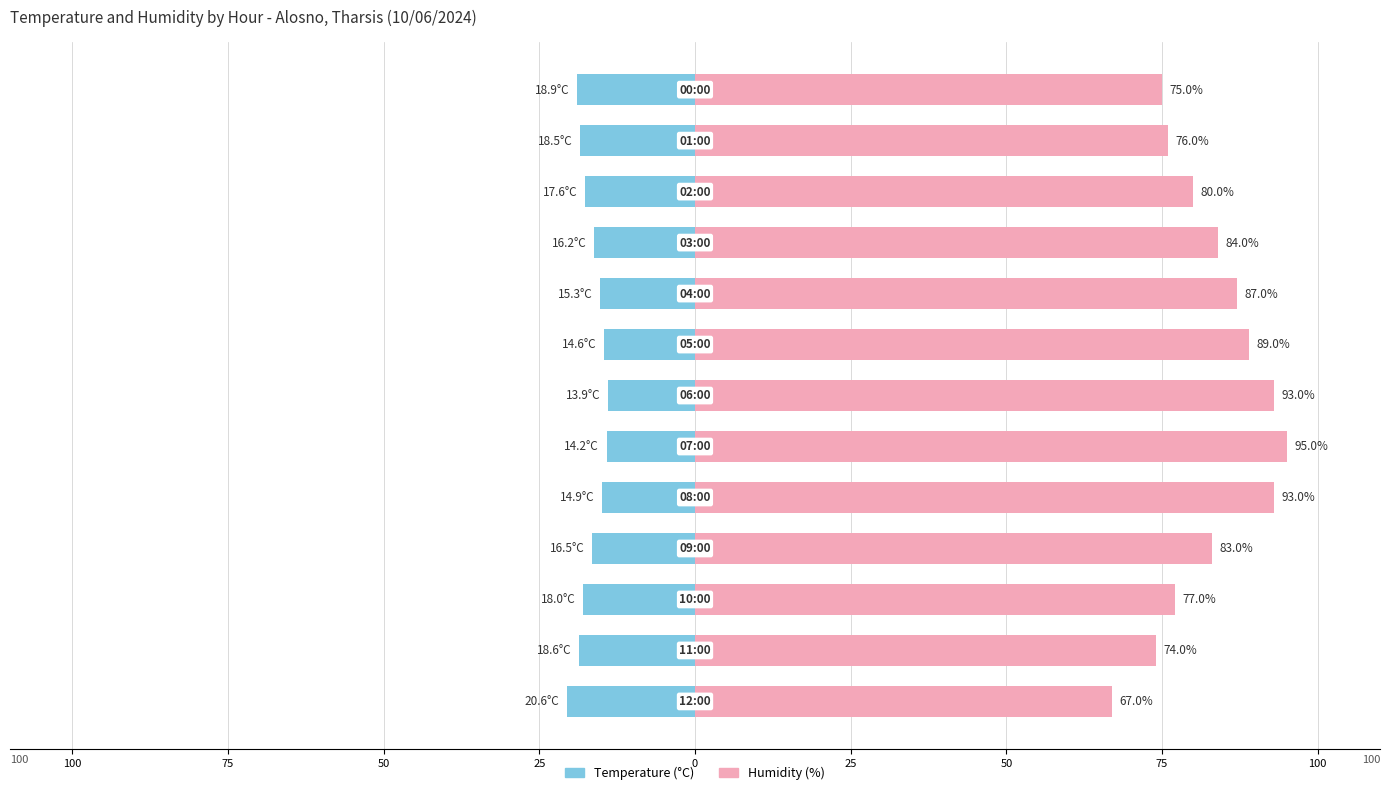

What is the difference between the maximum and minimum values in the Humidity (%) series?

28.0